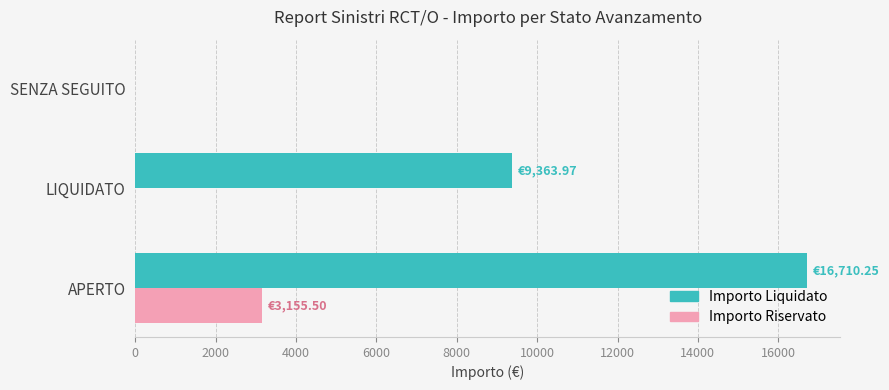

Is the value of Importo Riservato at APERTO greater than the value of Importo Liquidato at SENZA SEGUITO?

Yes